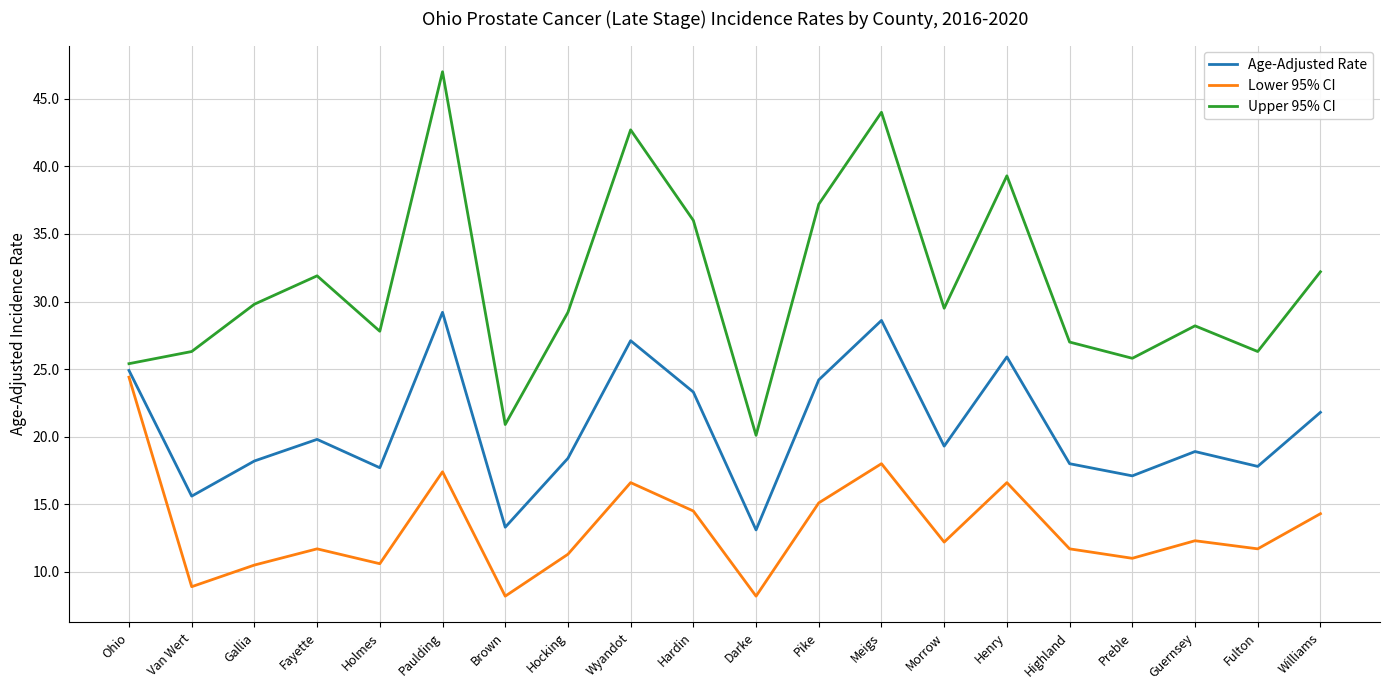

Which series changed the most between Wyandot and Morrow?

Upper 95% CI